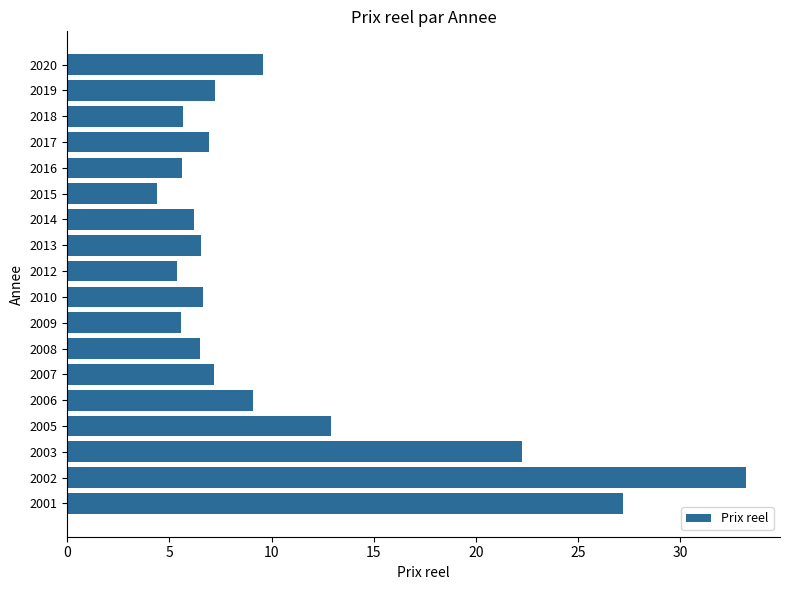

Which label corresponds to the smallest value in the chart?

2015